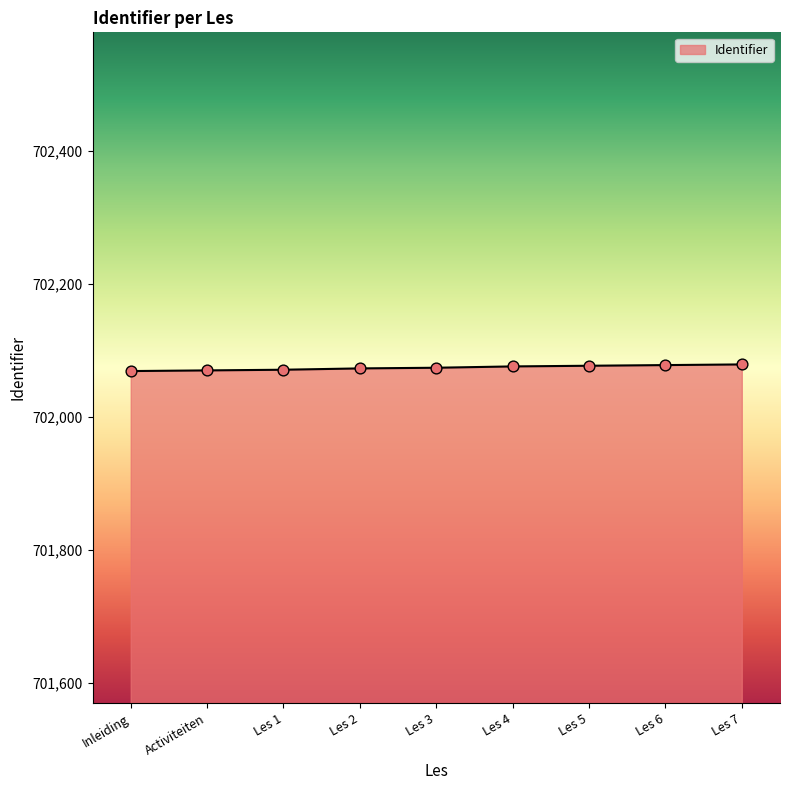

What is the ratio of the value at Les 6 to the value at Inleiding?

1.0